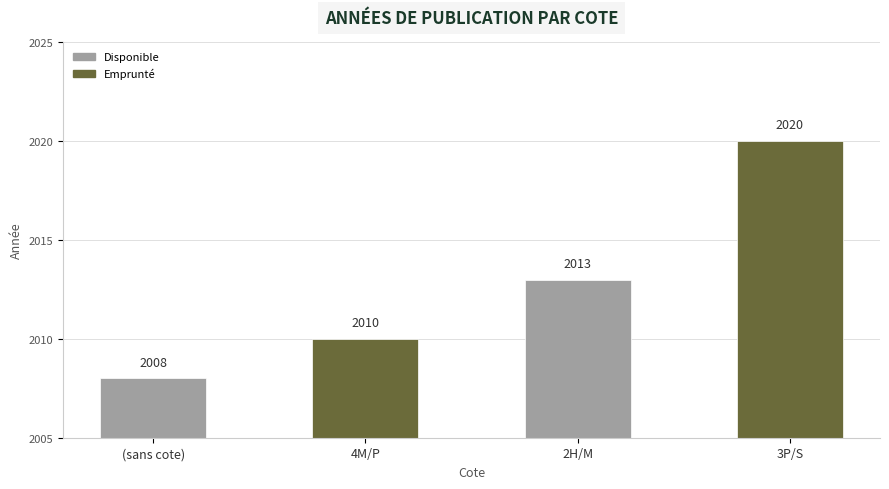

What is the value of the Emprunté bar at the 1st from the left?

2010